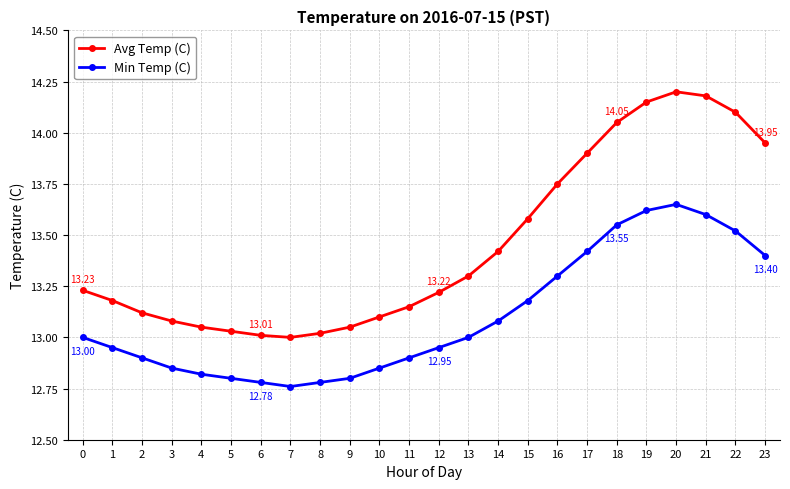

True or false: Min Temp (C) has more than 0 points higher than both neighbors.

True